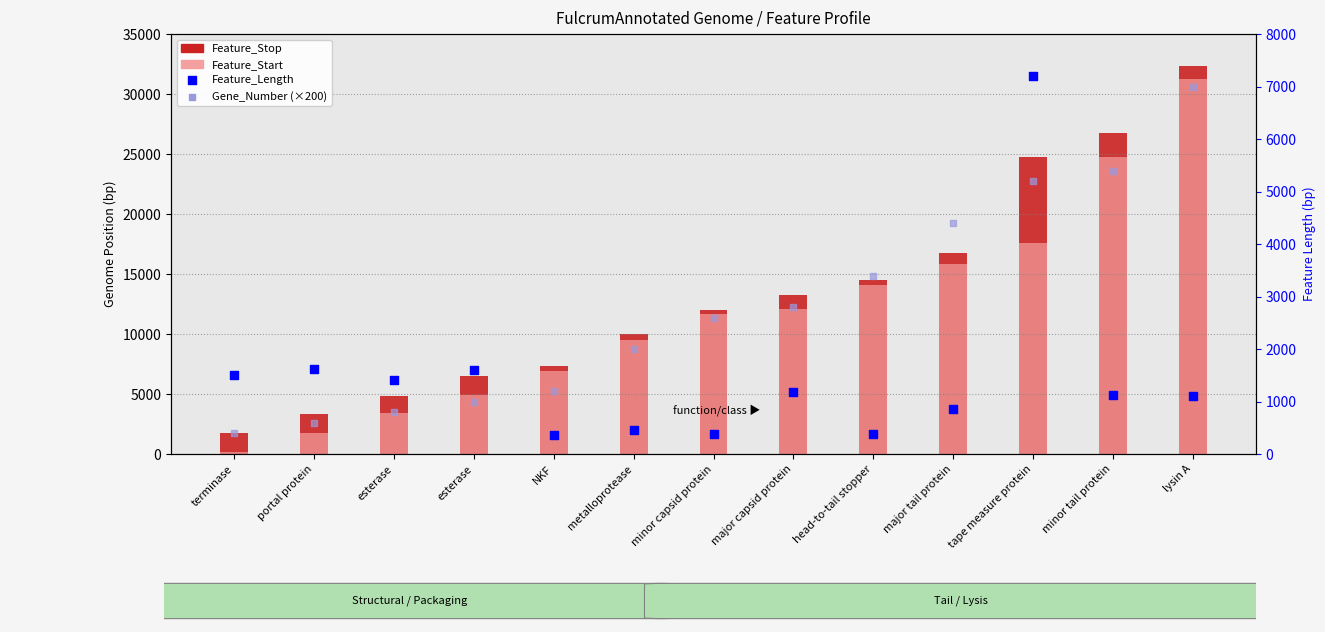

Which series has the widest spread of Y values?

Feature_Start